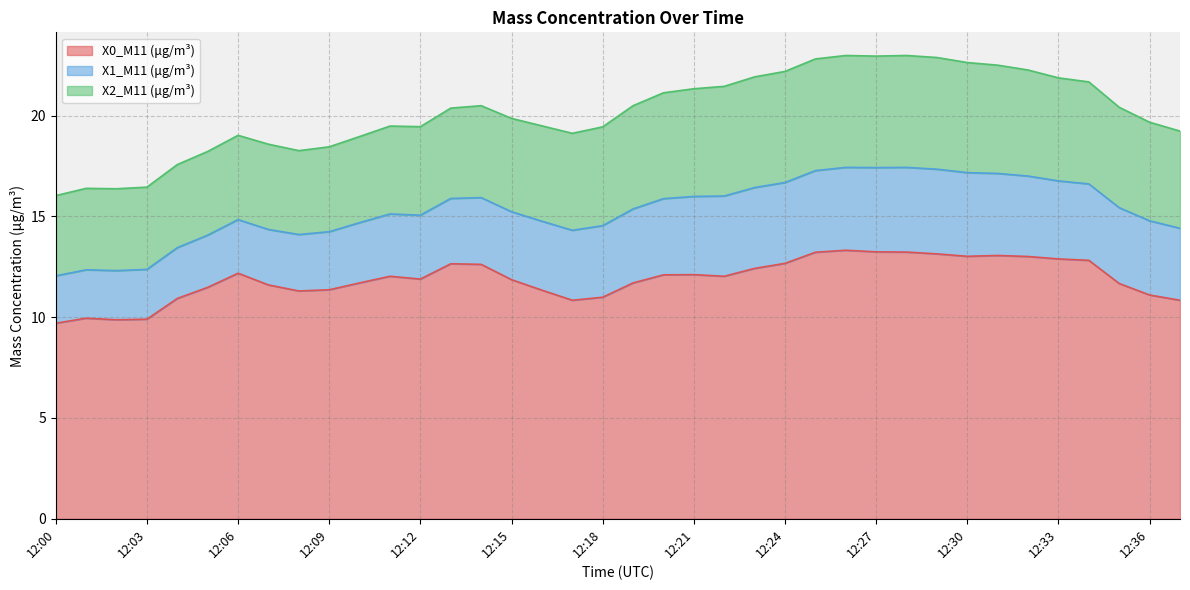

Between 12:32 and 12:00, which is larger?

12:32